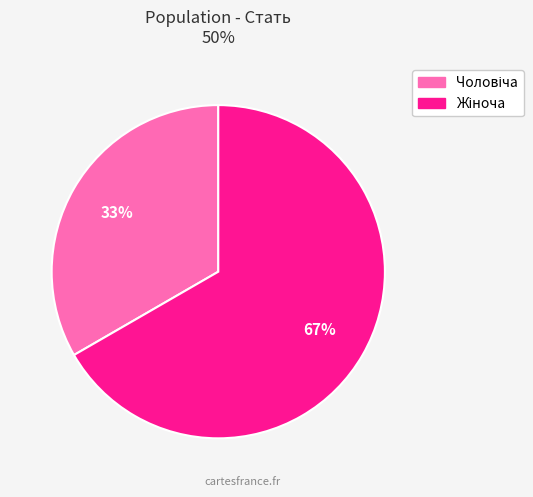

To the nearest percent, what is the average slice percentage?

50%